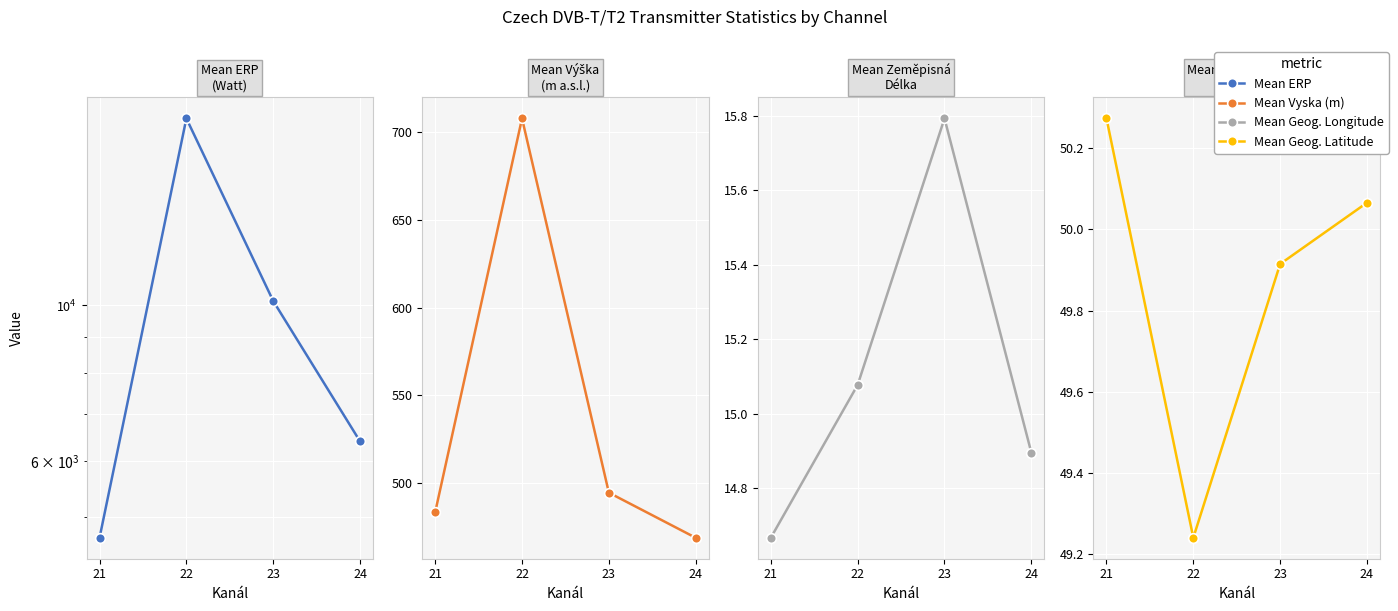

True or false: Mean Geog. Latitude has more than 2 points higher than both neighbors.

False